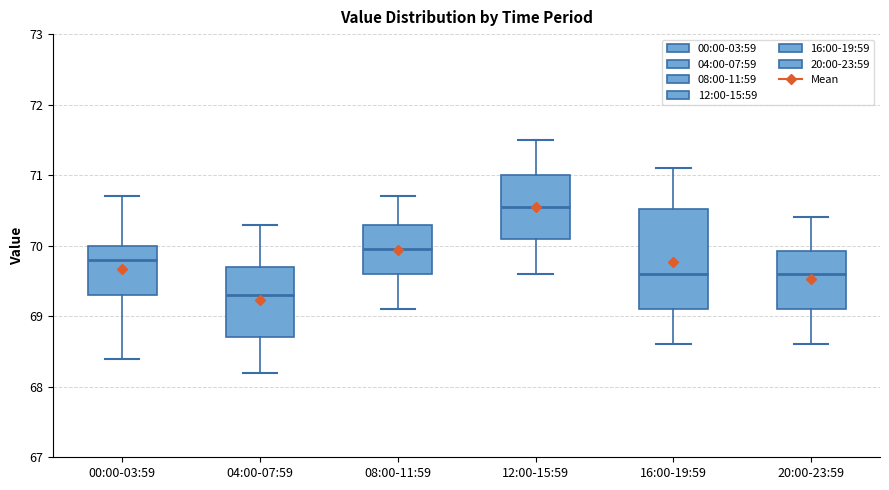

Reading left to right, transcribe this box plot: for each box, give where its median line is, the range the box spans, and where its two whiskers end, as read against the y-axis. The values are not printed on the chart, so give them approximately, as read against the axis.

00:00-03:59: median 69.8, box 69.3 to 70.0, whiskers 68.4 to 70.7
04:00-07:59: median 69.3, box 68.7 to 69.7, whiskers 68.2 to 70.3
08:00-11:59: median 70.0, box 69.6 to 70.3, whiskers 69.1 to 70.7
12:00-15:59: median 70.6, box 70.1 to 71.0, whiskers 69.6 to 71.5
16:00-19:59: median 69.6, box 69.1 to 70.5, whiskers 68.6 to 71.1
20:00-23:59: median 69.6, box 69.1 to 69.9, whiskers 68.6 to 70.4